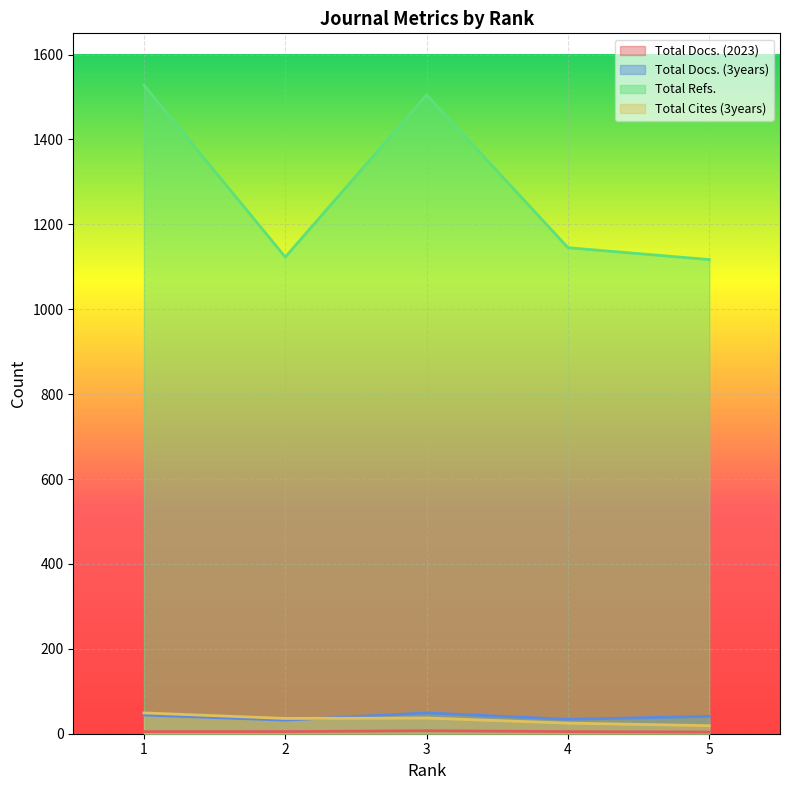

Where is the first local minimum for Total Docs. (3years)?

2